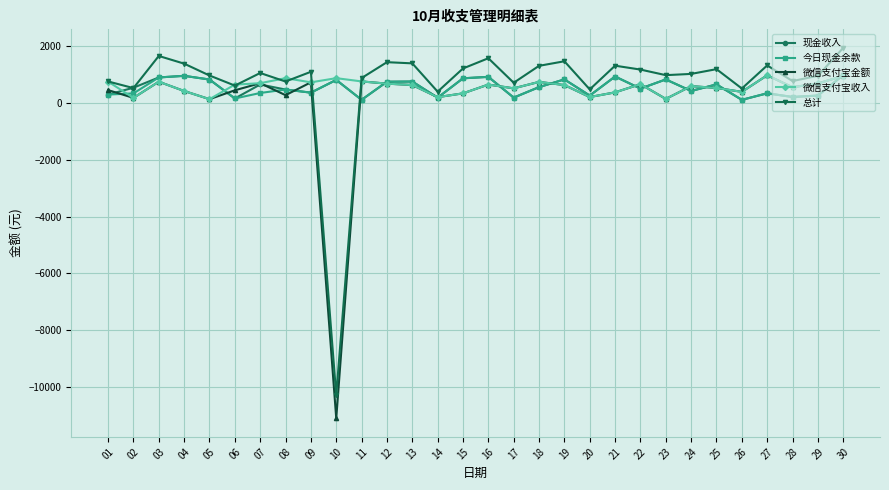

How many interior local peaks does the 今日现金余款 series have?

10